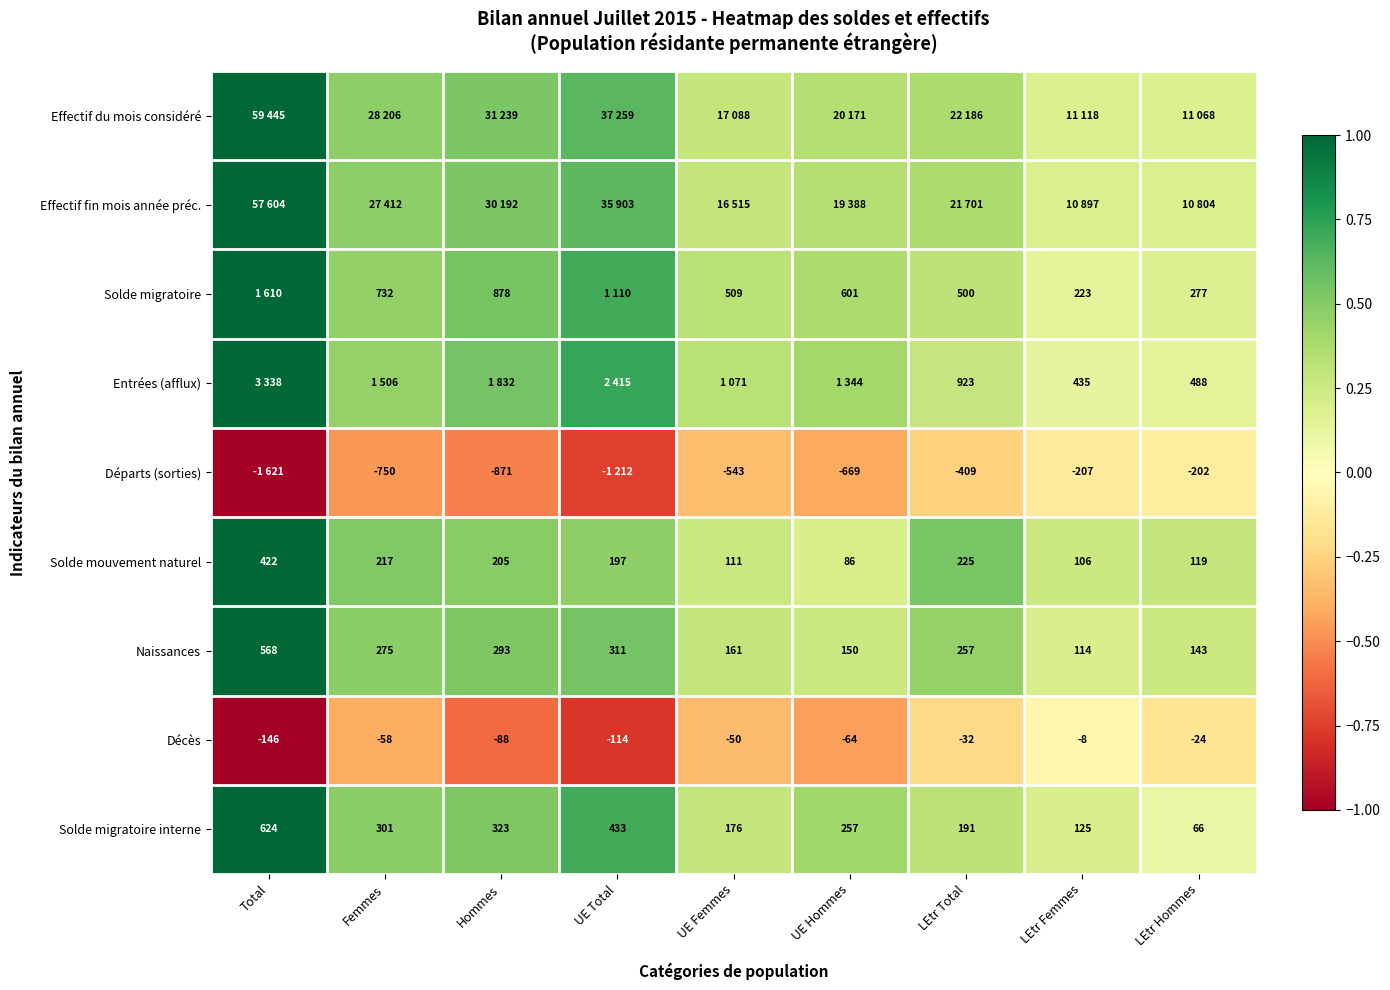

Rank the categories by Solde mouvement naturel value from lowest to highest.

UE Hommes, LEtr Femmes, UE Femmes, LEtr Hommes, UE Total, Hommes, Femmes, LEtr Total, Total